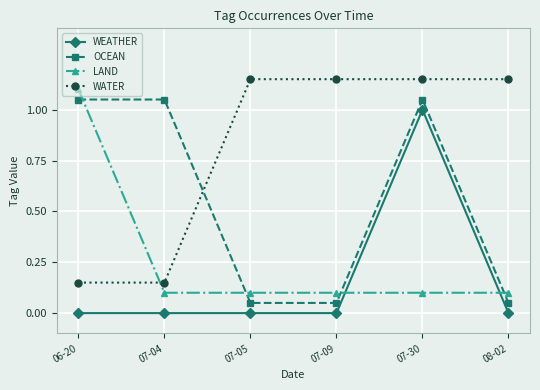

What is the sum of the WEATHER values at 06-20 and 07-30?

1.0